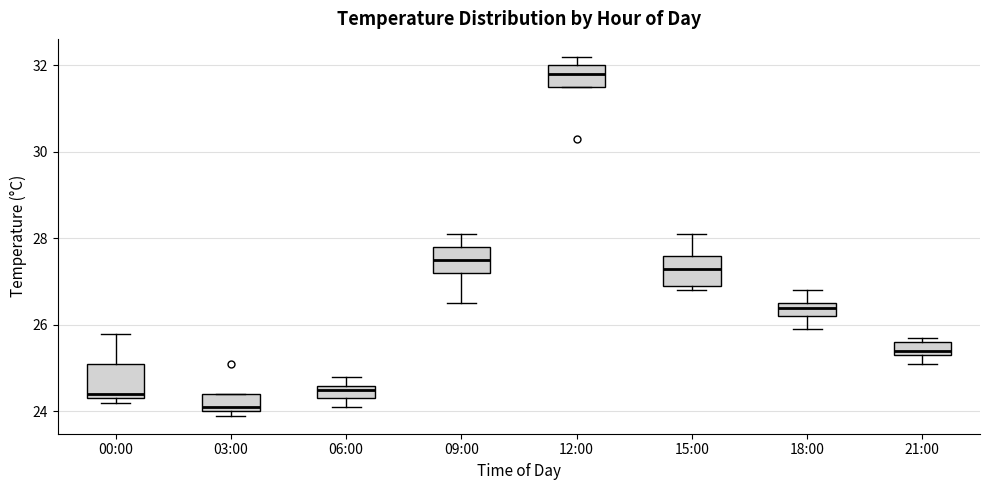

Reading left to right, read every box against the y-axis: the position of its median line, the range the box covers, and the ends of its whiskers. The values are not printed on the chart, so give them approximately, as read against the axis.

00:00: median 24.4 (just above the box's lower edge), box 24.4 to 25.2, whiskers 24.2 to 25.8
03:00: median 24.2, box 24.0 to 24.4, whiskers 24.0 (just below the box's lower edge) to 24.4
06:00: median 24.6 (just below the box's upper edge), box 24.4 to 24.6, whiskers 24.2 to 24.8
09:00: median 27.6, box 27.2 to 27.8, whiskers 26.6 to 28.2
12:00: median 31.8, box 31.6 to 32.0, whiskers 31.6 to 32.2
15:00: median 27.4, box 27.0 to 27.6, whiskers 26.8 to 28.2
18:00: median 26.4, box 26.2 to 26.6, whiskers 26.0 to 26.8
21:00: median 25.4 (just above the box's lower edge), box 25.4 to 25.6, whiskers 25.2 to 25.8